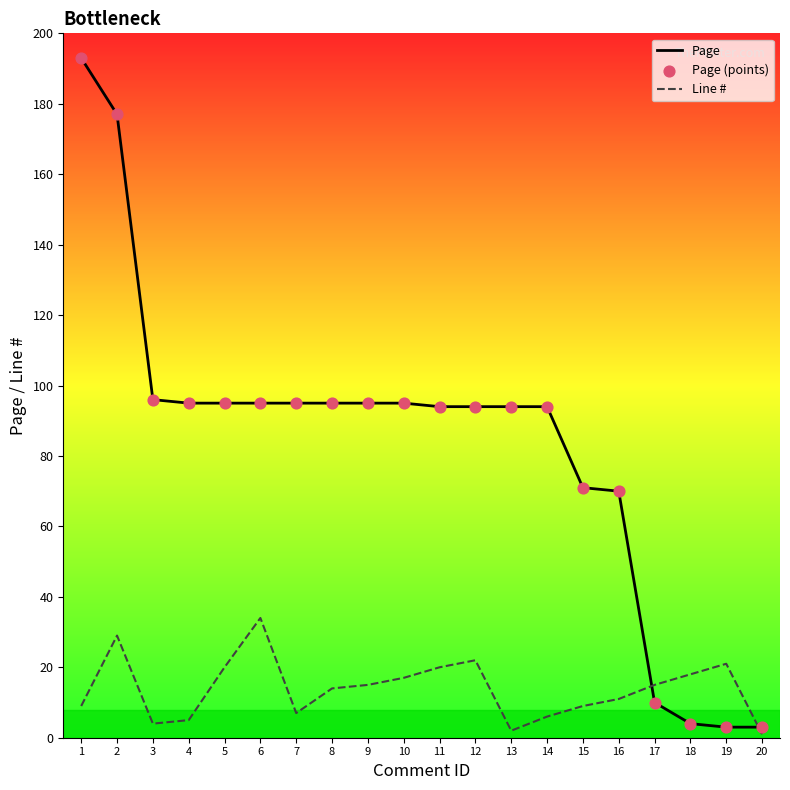

Which series has the largest range (max minus min)?

Page